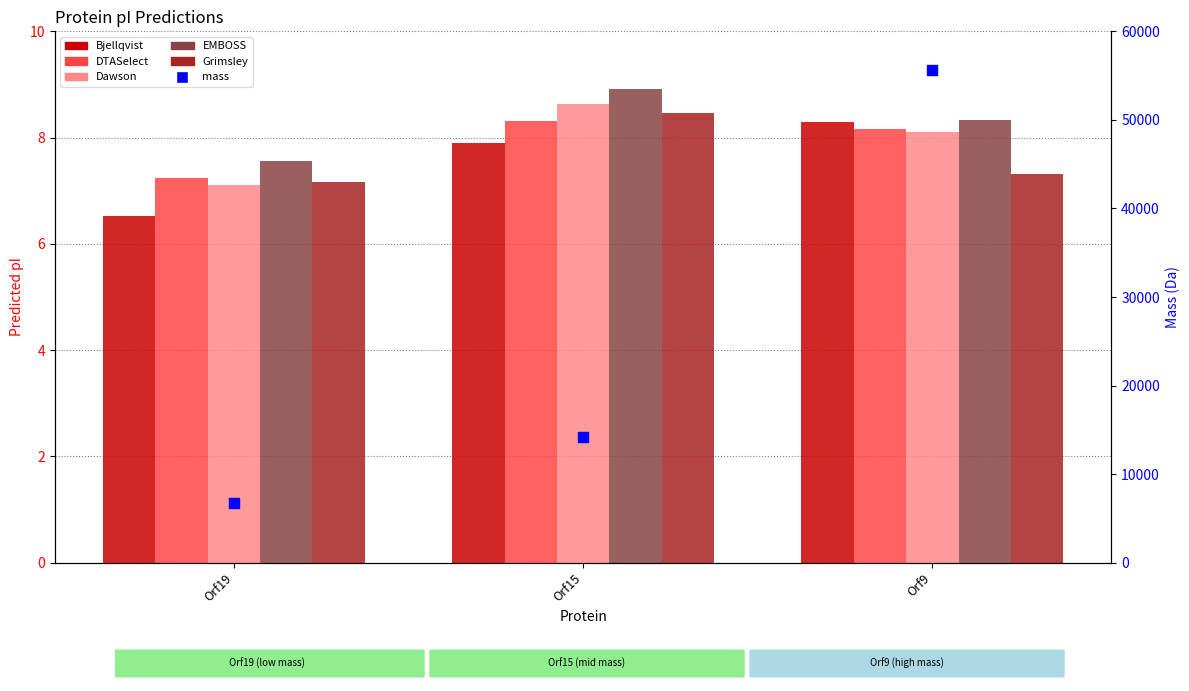

What is the total value across all series at Orf9?

55642.1